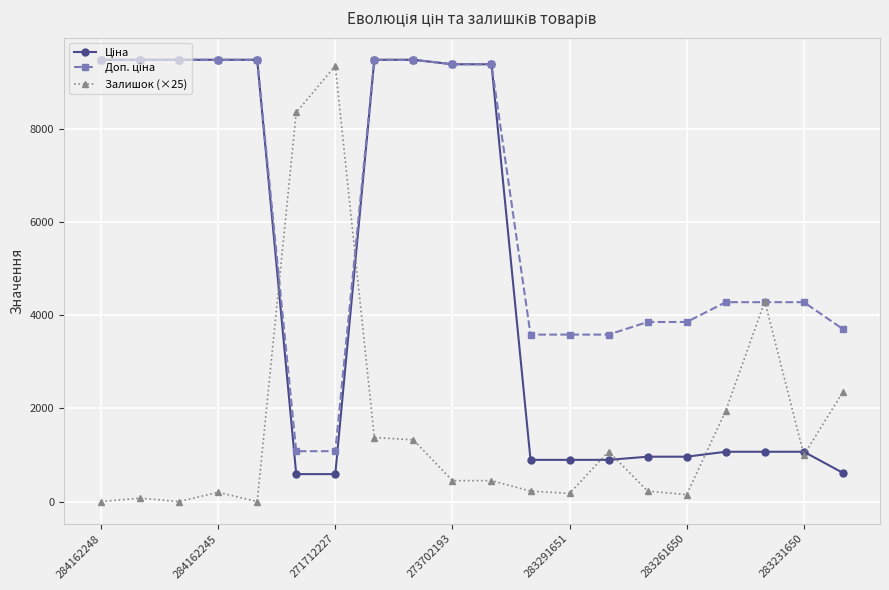

What is the maximum value for Залишок (×25)?

9350.0